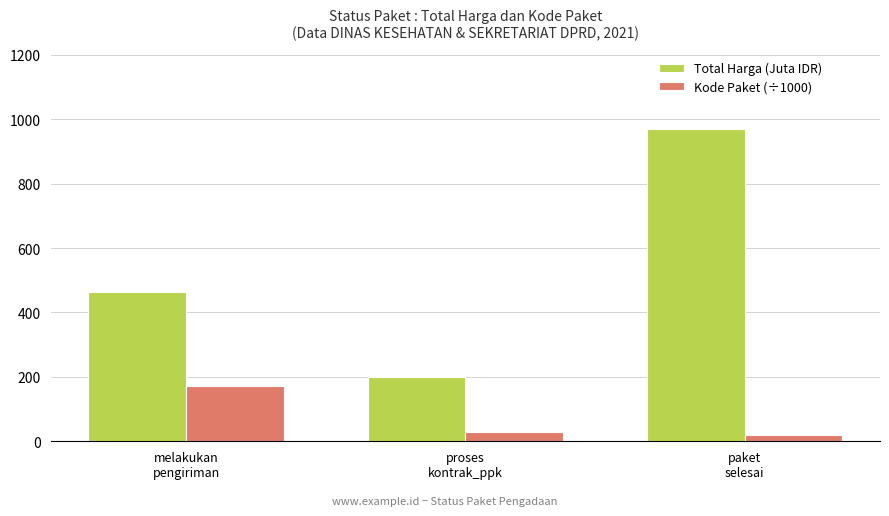

Reading right to left, extract all data points from this chart.

Total Harga (Juta IDR): paket
selesai=970.1	proses
kontrak_ppk=199.0	melakukan
pengiriman=463.5
Kode Paket (÷1000): paket
selesai=19.5	proses
kontrak_ppk=28.7	melakukan
pengiriman=172.7